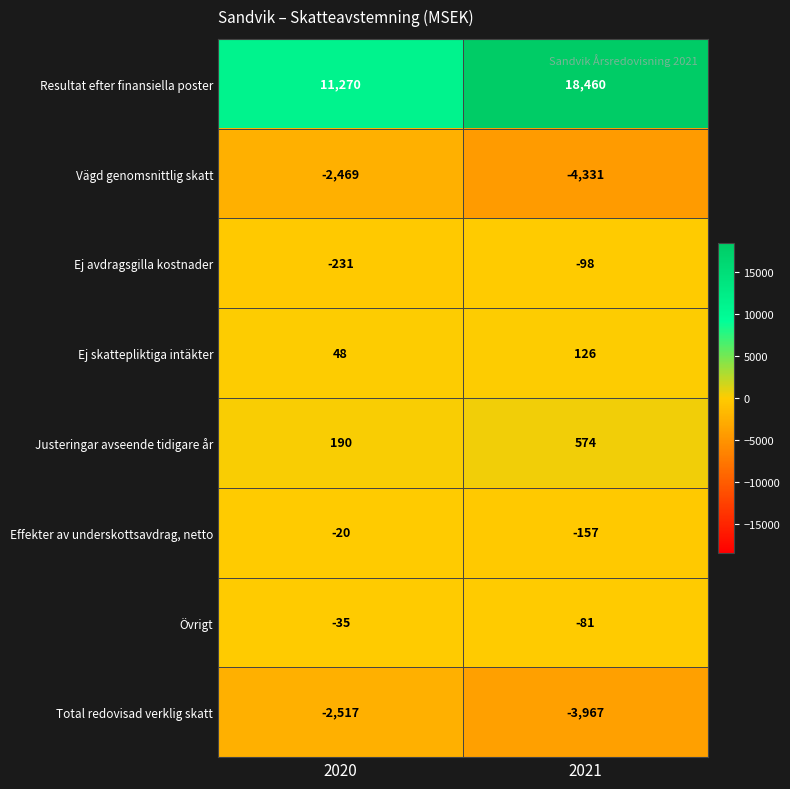

True or false: Vägd genomsnittlig skatt has a value of -1006 at 2020.

False